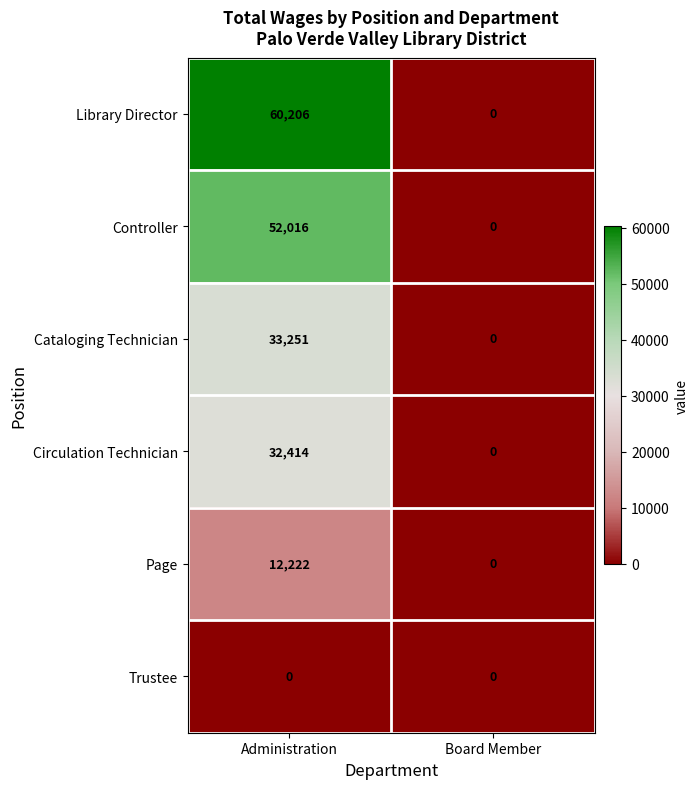

Reading left to right, extract all data points from this chart.

Library Director: 60206	0
Controller: 52016	0
Cataloging Technician: 33251	0
Circulation Technician: 32414	0
Page: 12222	0
Trustee: 0	0